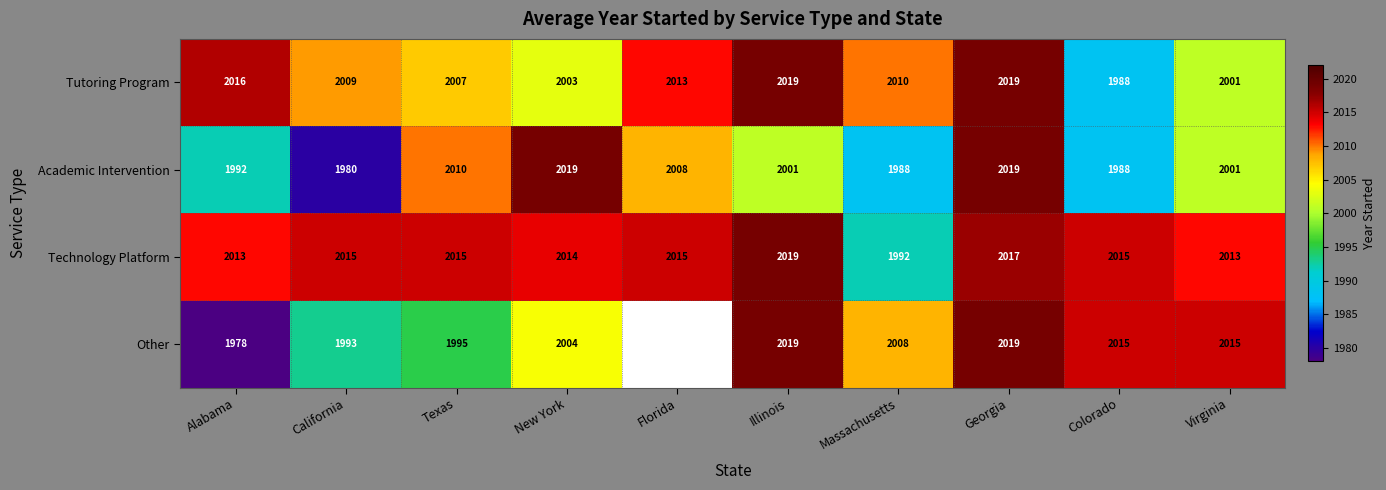

The Other series shows 1171 at Alabama. True or false?

False